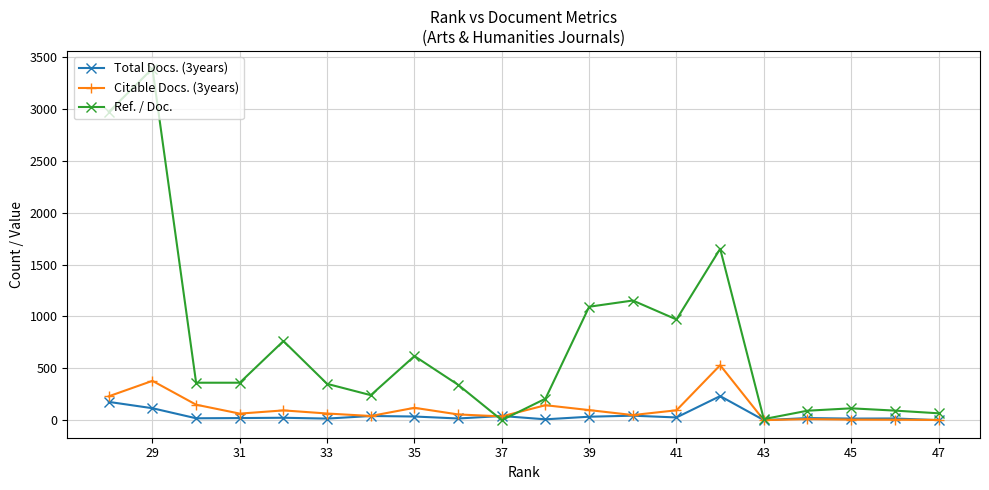

What is the difference between the maximum and minimum values in the Citable Docs. (3years) series?

530